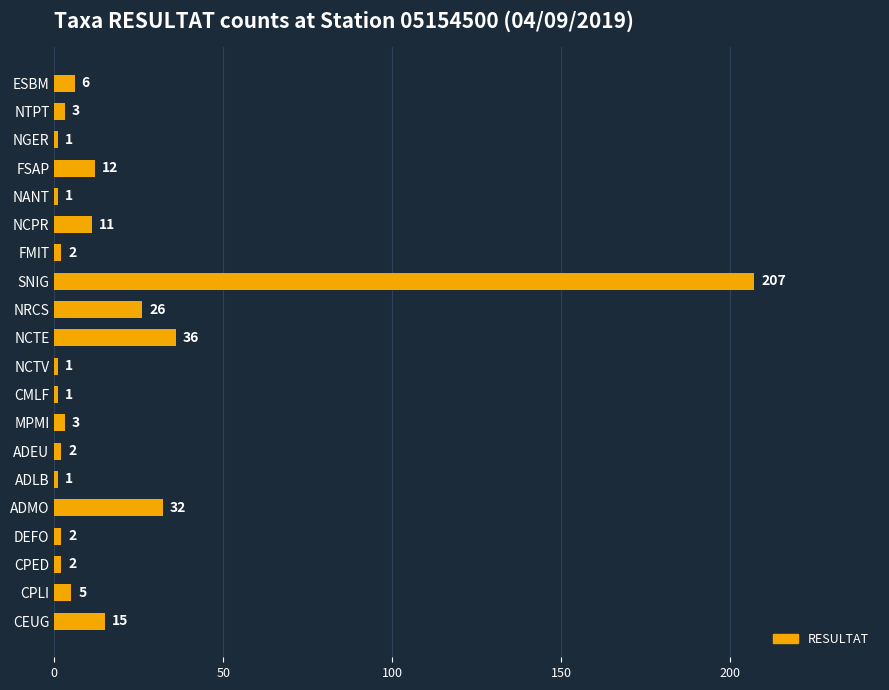

Is it true that the value at NGER is 1?

True